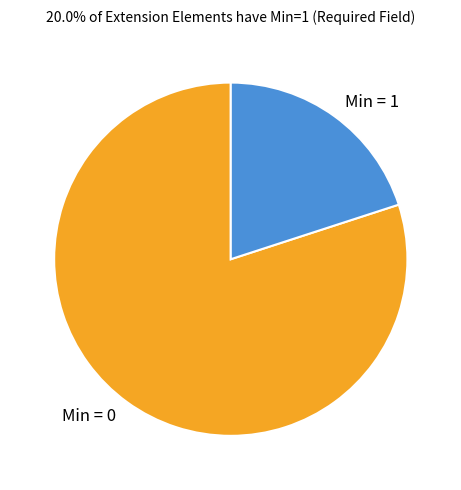

Count the number of slices in the pie.

2